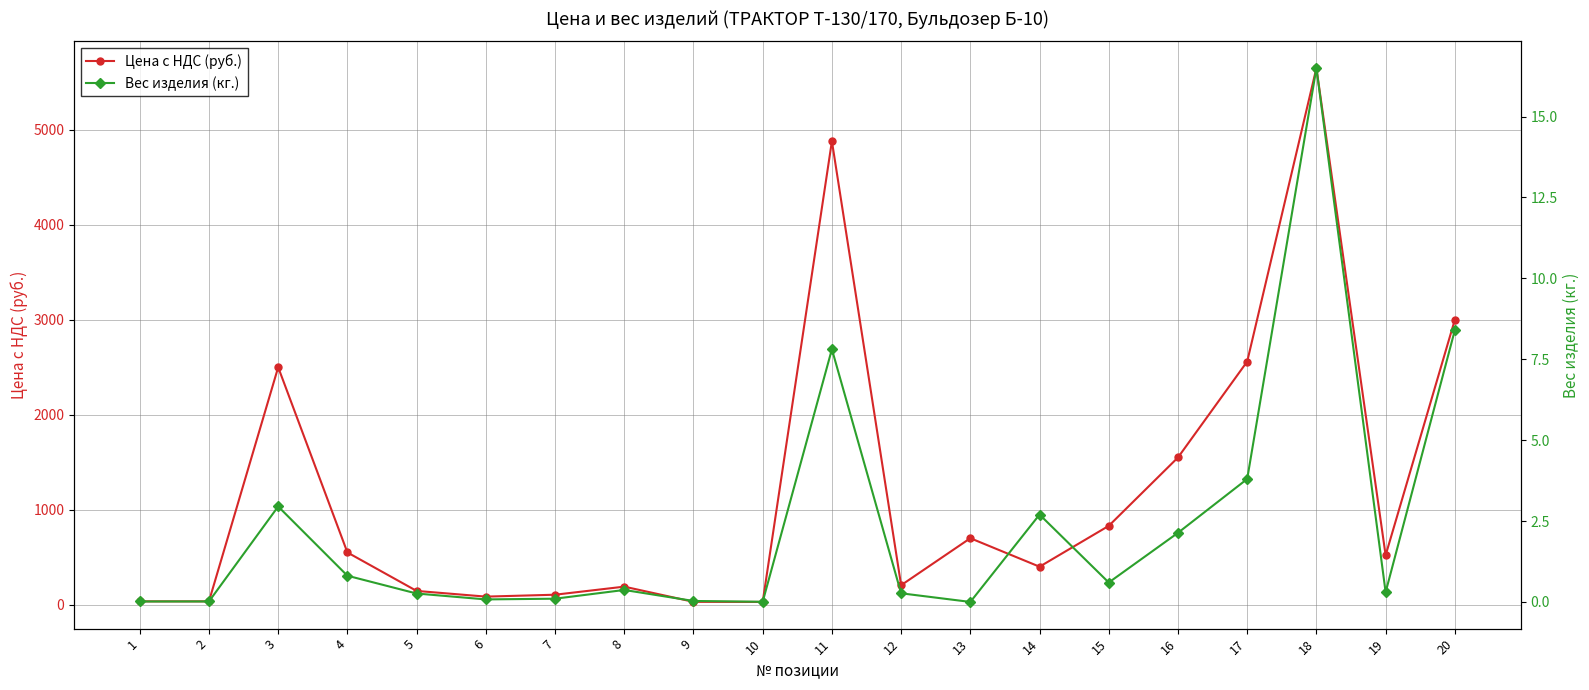

The value of Цена с НДС (руб.) at 7 is 183.5. True or false?

False